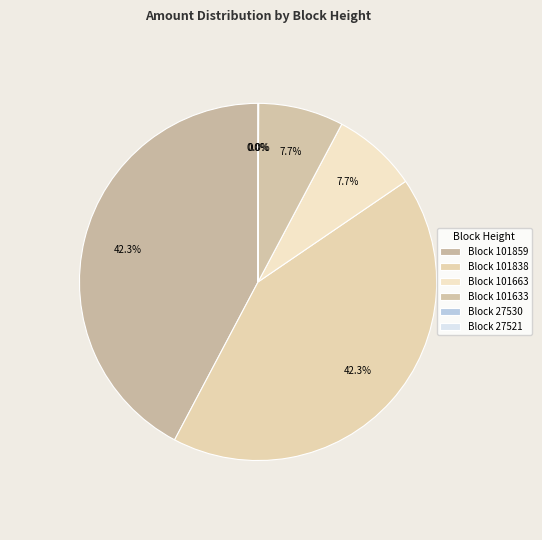

Rank the categories by value from highest to lowest.

101838, 101859, 101633, 101663, 27521, 27530